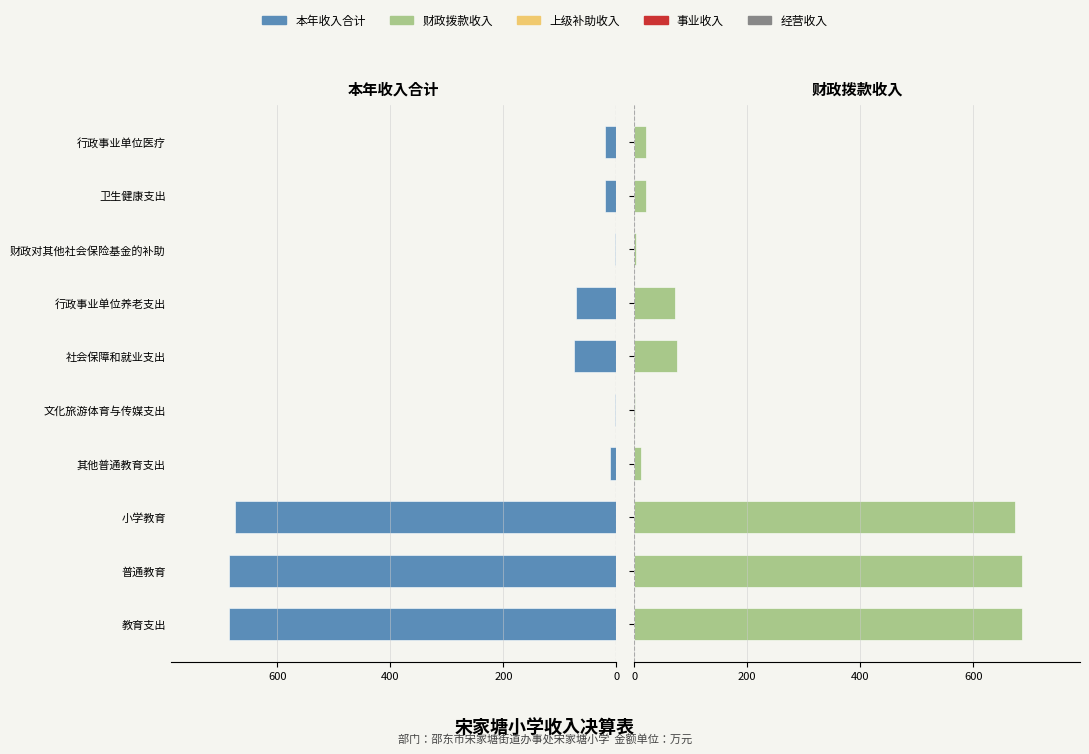

The value of 财政拨款收入 at 卫生健康支出 is 28.0. True or false?

False